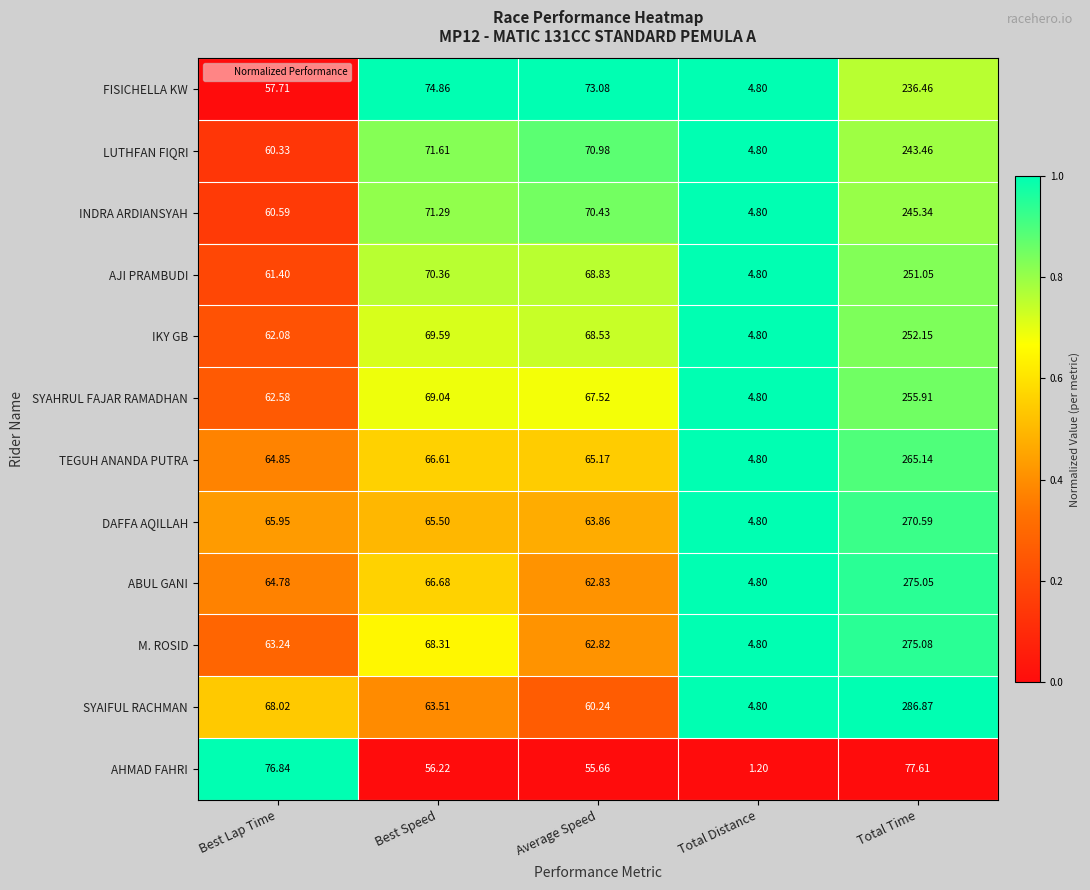

At which category is the sum across all series the highest?

Total Time